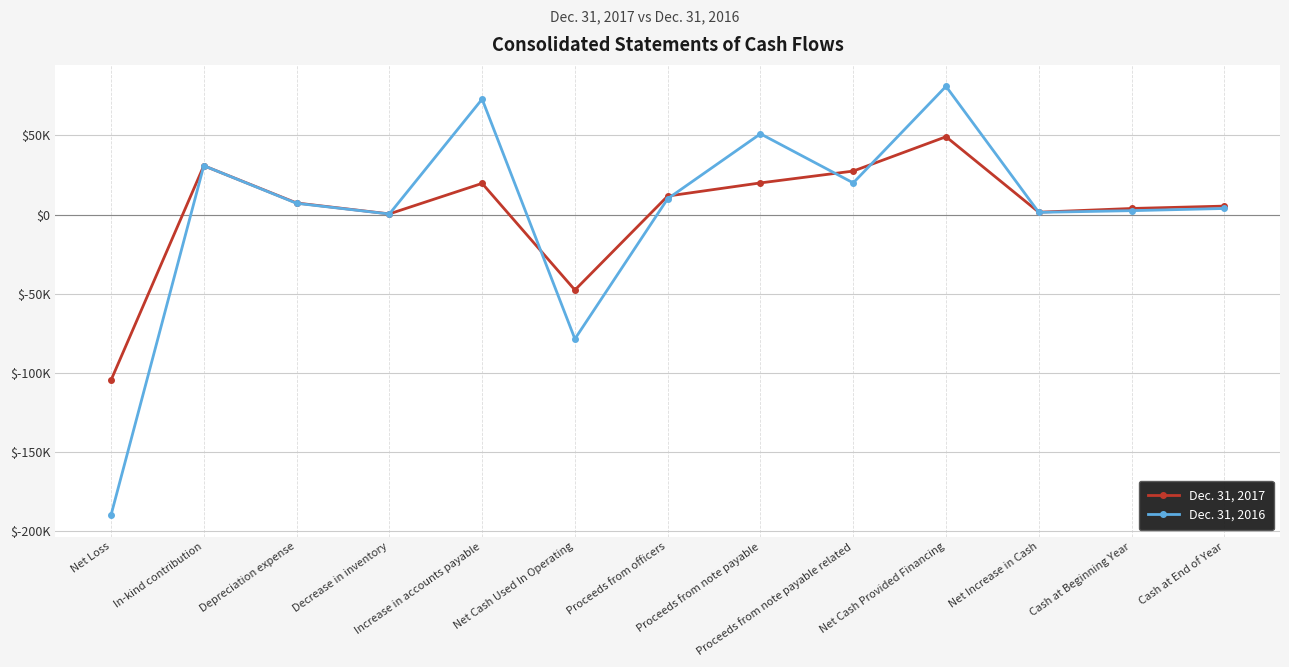

Read the Dec. 31, 2016 value at Net Cash Used In Operating.

-78539